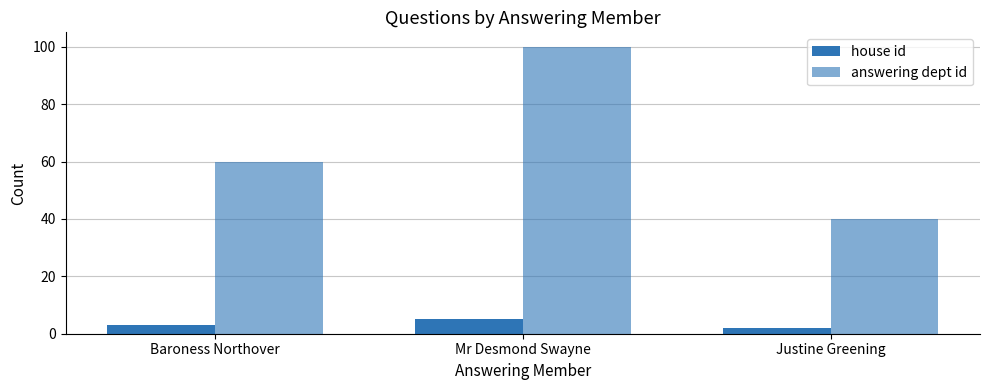

List the series in order of their peak value, lowest first.

house id, answering dept id